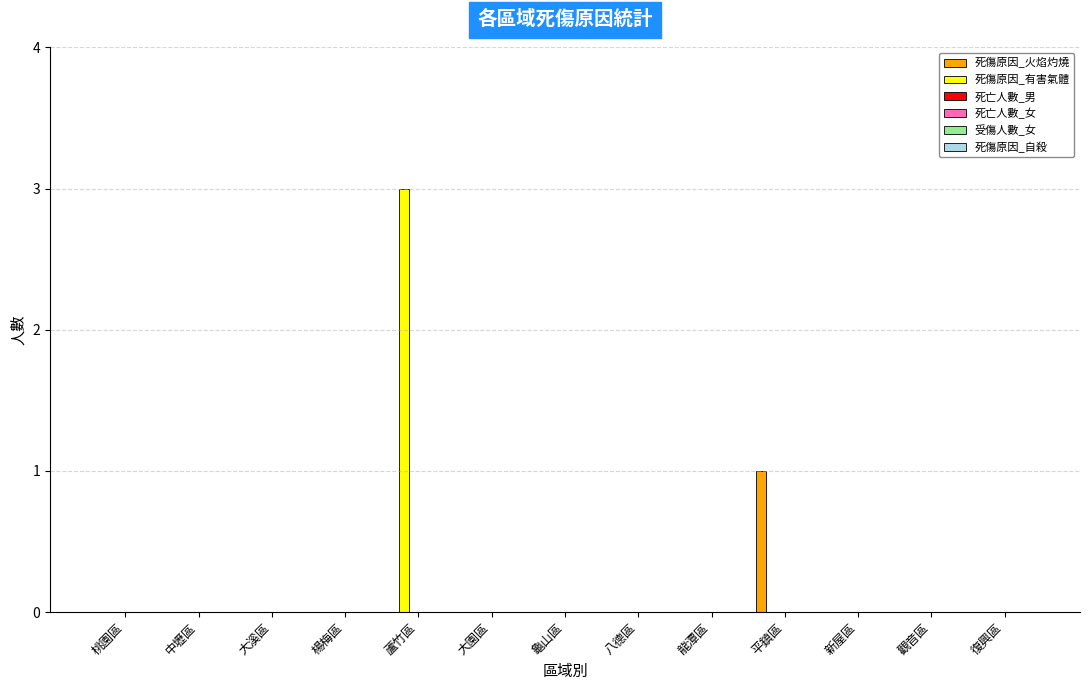

What is the highest value of the 死傷原因_有害氣體 series?

3